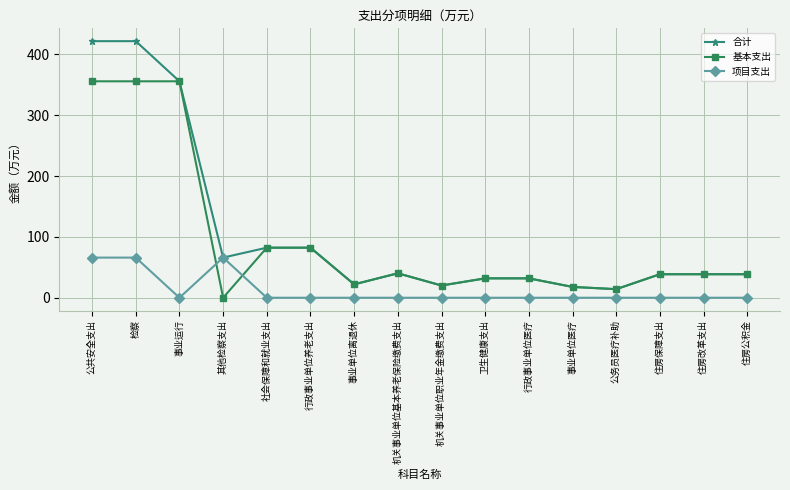

Count the number of data series in this chart.

3